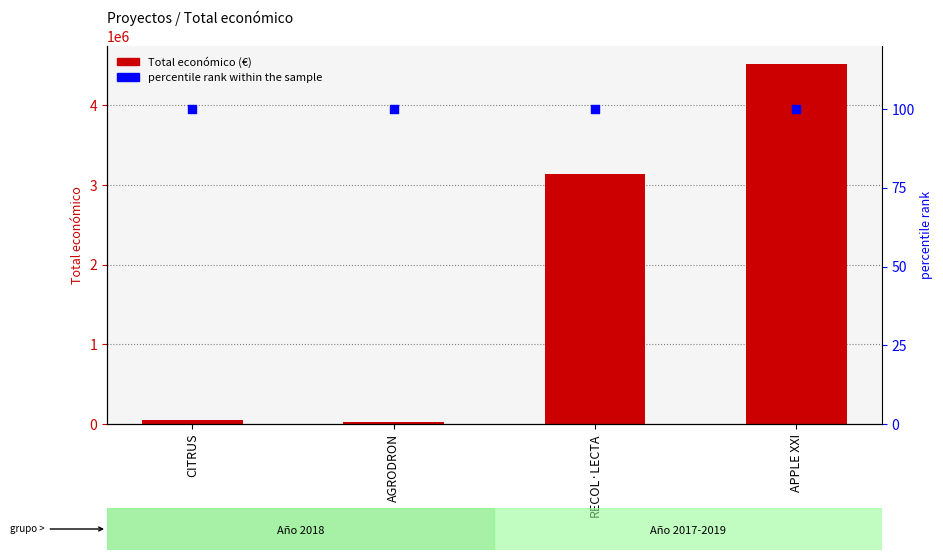

At which category is the sum across all series the highest?

APPLE XXI